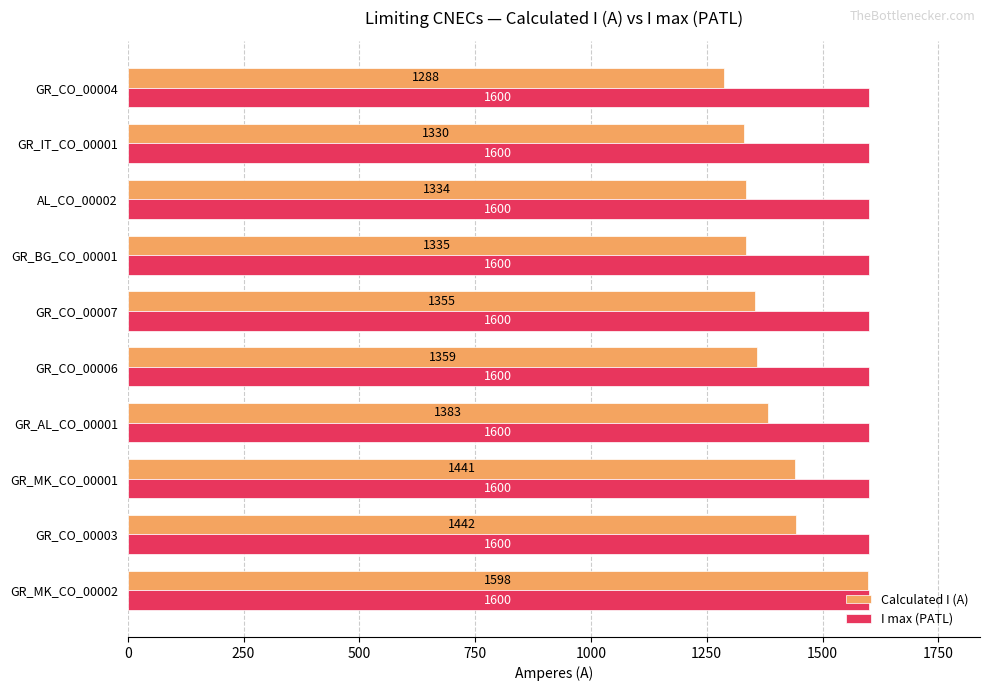

List the series in order of their peak value, lowest first.

Calculated I (A), I max (PATL)